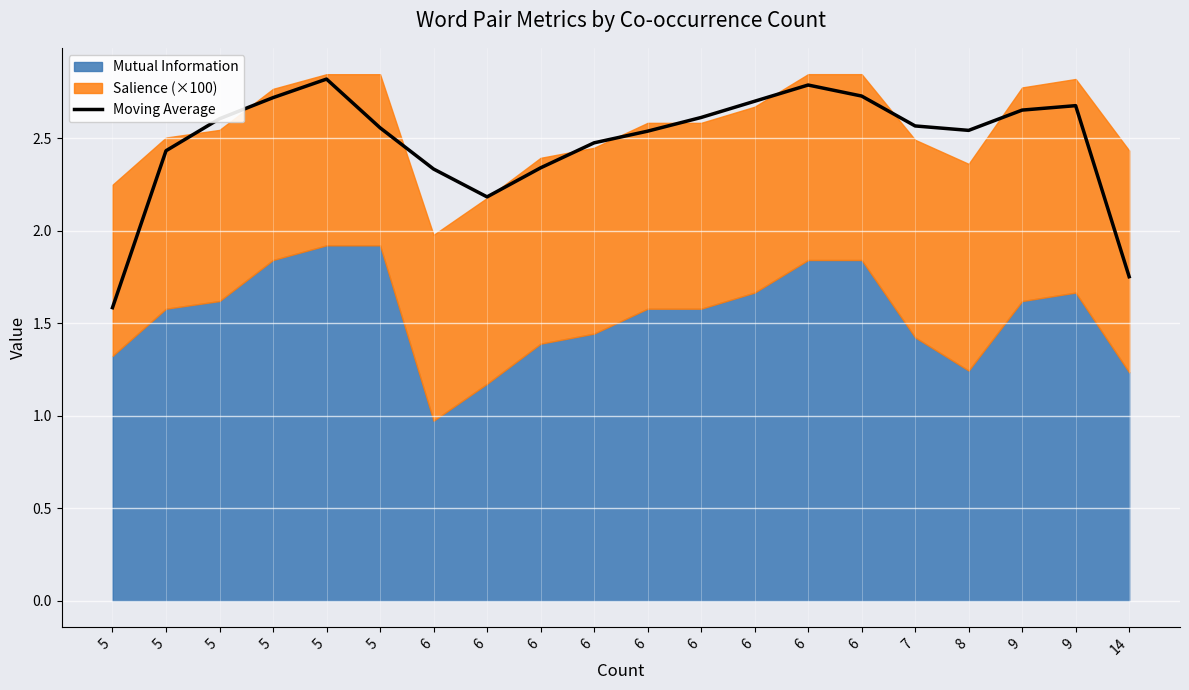

Where is the first local maximum?

5